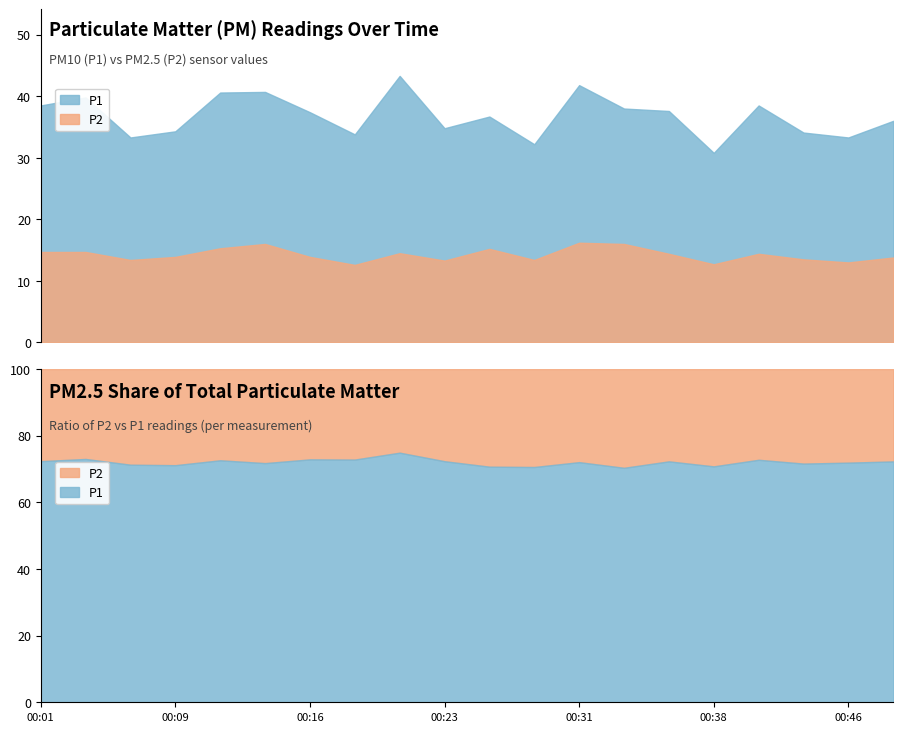

Reading left to right, transcribe all the data shown in this chart.

P1: 00:01=38.5	00:04=39.8	00:06=33.3	00:09=34.3	00:11=40.6	00:14=40.7	00:16=37.4	00:18=33.8	00:21=43.3	00:23=34.8	00:26=36.7	00:28=32.2	00:31=41.8	00:33=38.0	00:36=37.6	00:38=30.8	00:41=38.5	00:43=34.1	00:46=33.3	00:48=36.0
P2: 00:01=14.7	00:04=14.7	00:06=13.4	00:09=13.9	00:11=15.3	00:14=16.0	00:16=13.9	00:18=12.6	00:21=14.5	00:23=13.3	00:26=15.2	00:28=13.4	00:31=16.2	00:33=16.0	00:36=14.4	00:38=12.7	00:41=14.4	00:43=13.5	00:46=13.0	00:48=13.8